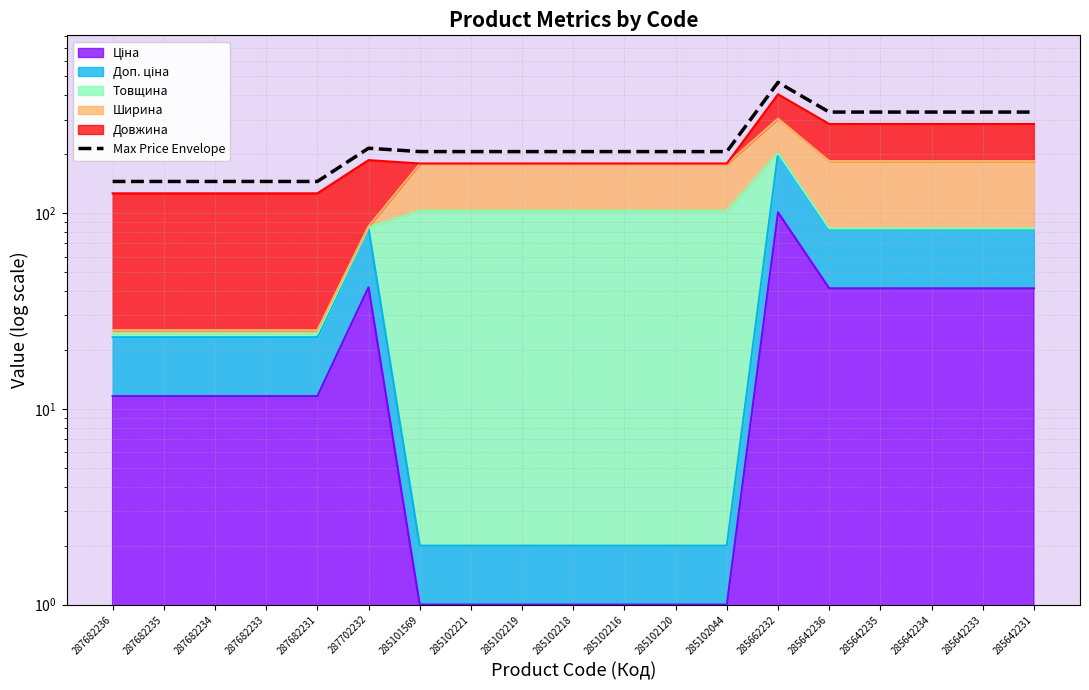

Which category has the lowest value across all series?

287682236